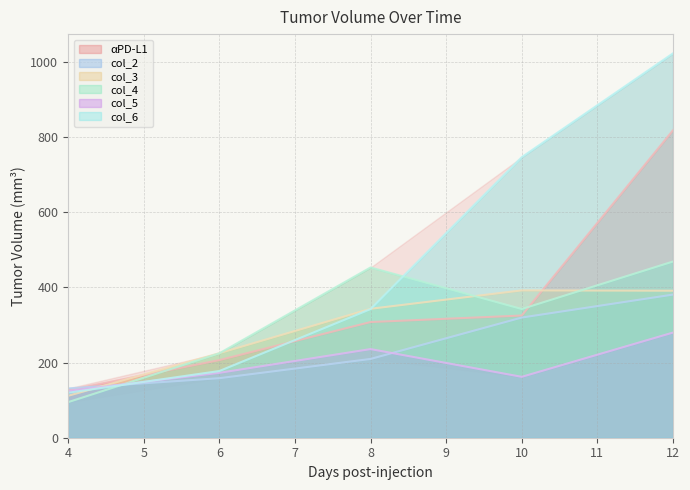

How many times do col_6 and col_2 cross each other?

1